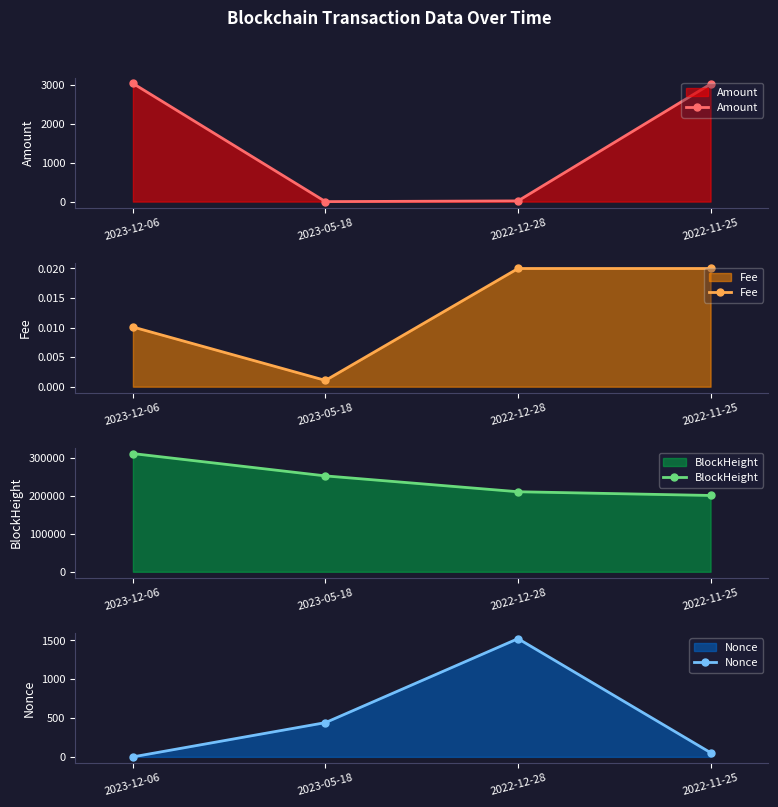

Rank the series at 2022-12-28 from lowest to highest value.

Fee, Amount, Nonce, BlockHeight